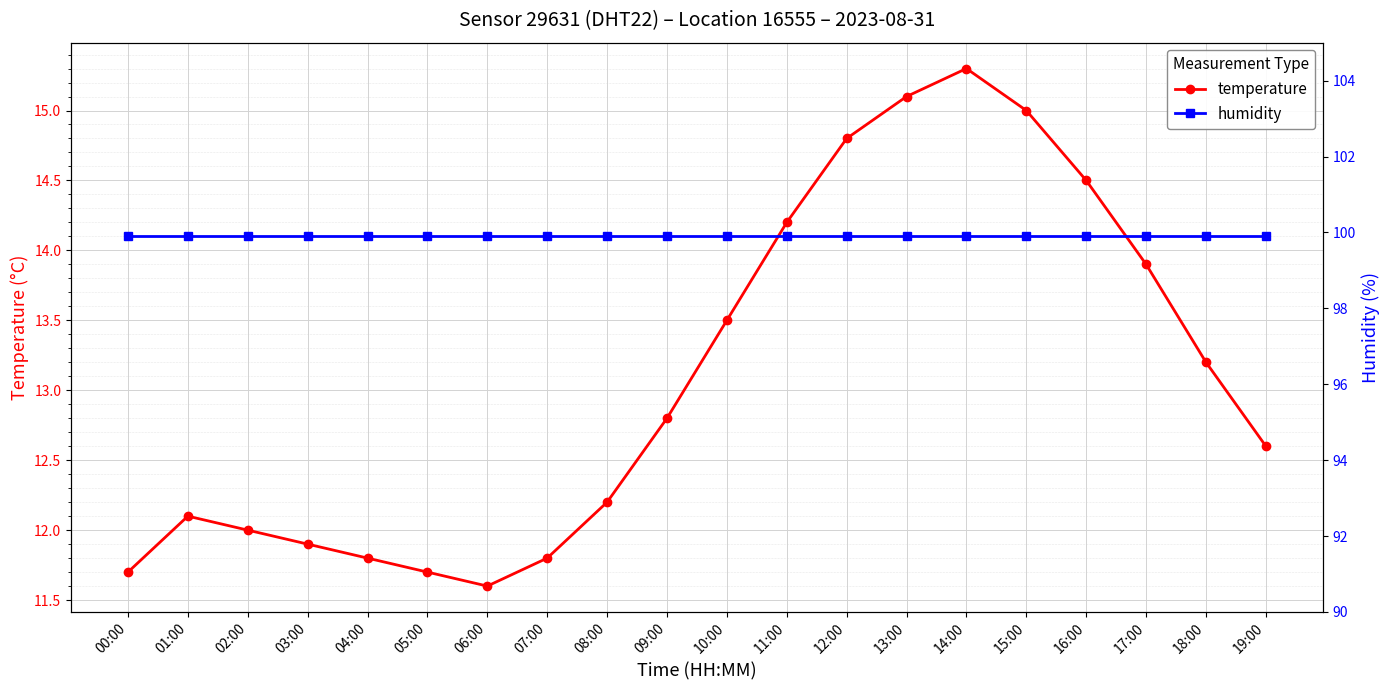

True or false: humidity has more than 1 interior local peaks.

False